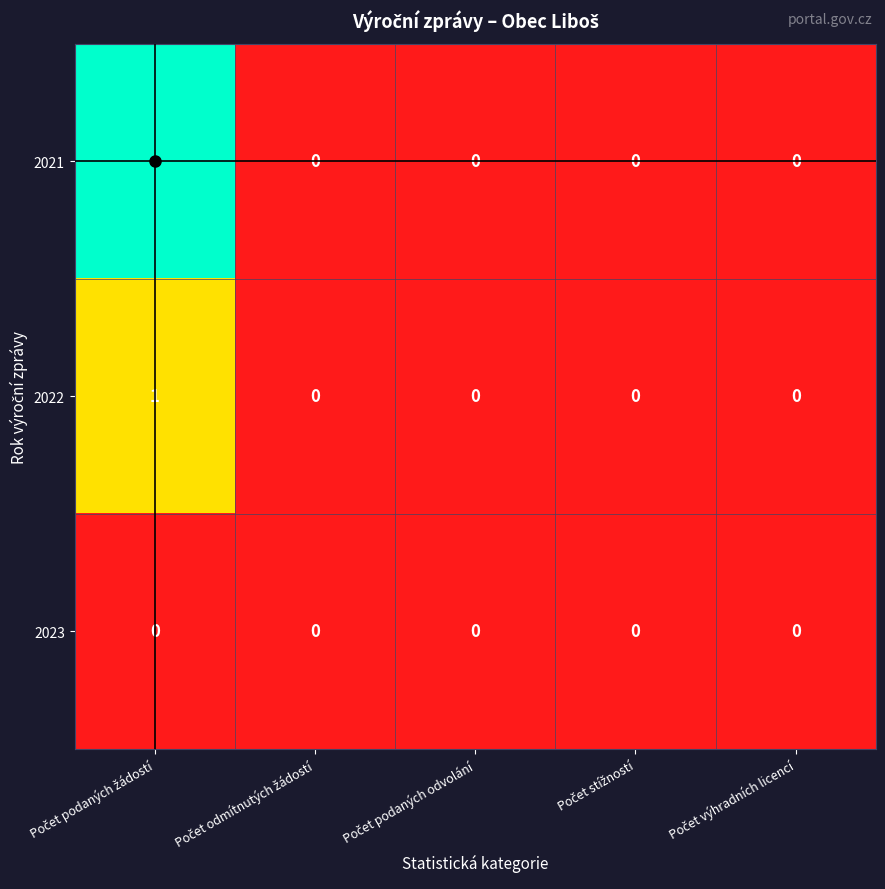

What is the greatest value displayed?

2